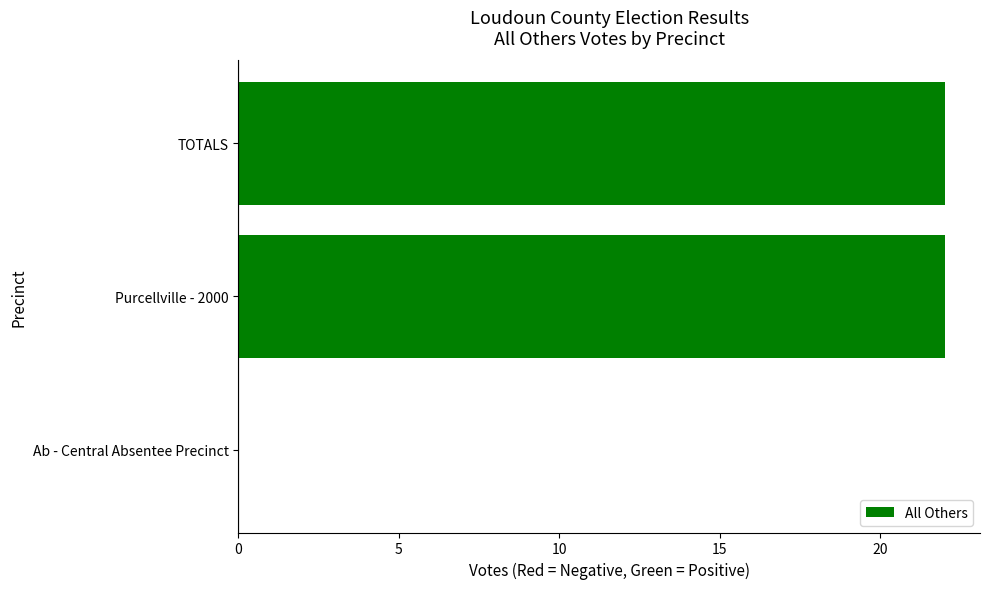

Is it true that the value at Ab - Central Absentee Precinct is -13?

False